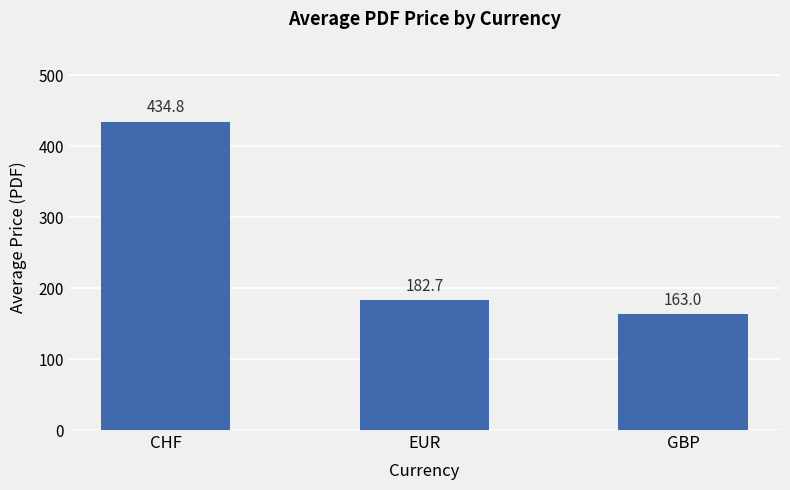

Rank the categories by value from highest to lowest.

CHF, EUR, GBP